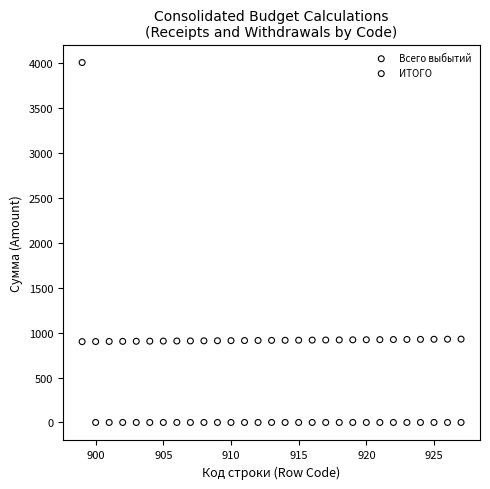

Across all data points, what is the range of X values (max minus min)?

28.0